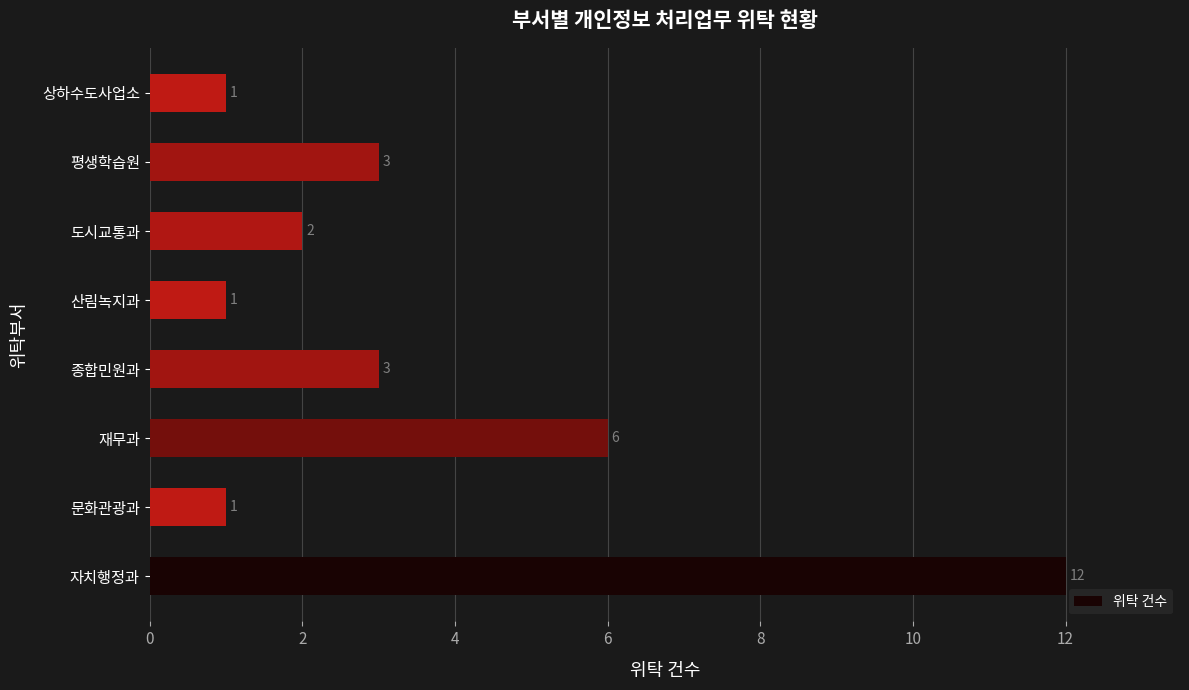

What is the greatest value displayed?

12